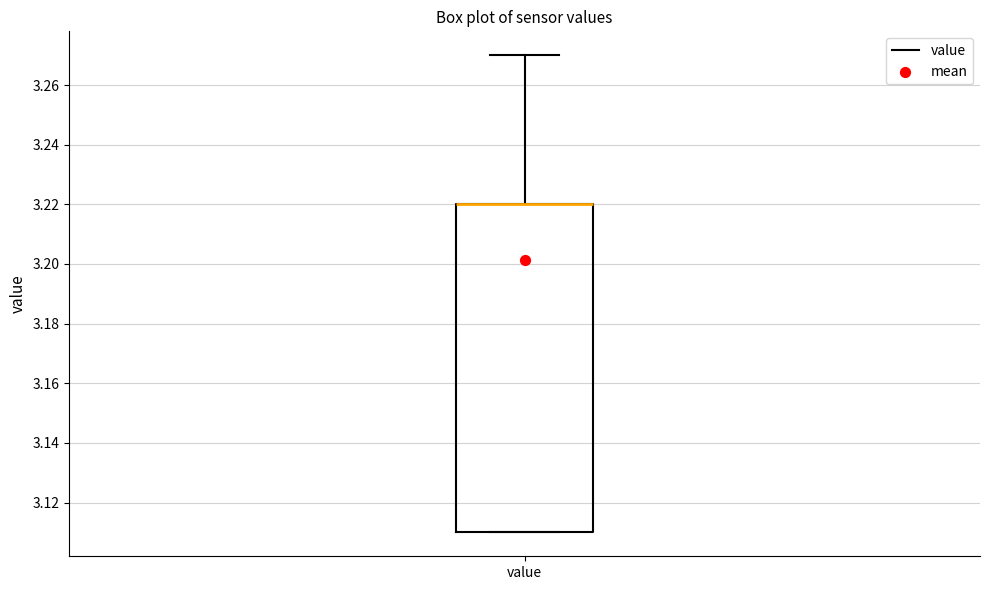

Read this box plot against the y-axis: the position of the median line, the range covered by the box, and the ends of both whiskers. The values are not printed on the chart, so give them approximately, as read against the axis.

median 3.22 (drawn on the box's upper edge), box 3.11 to 3.22, whiskers 3.11 to 3.27